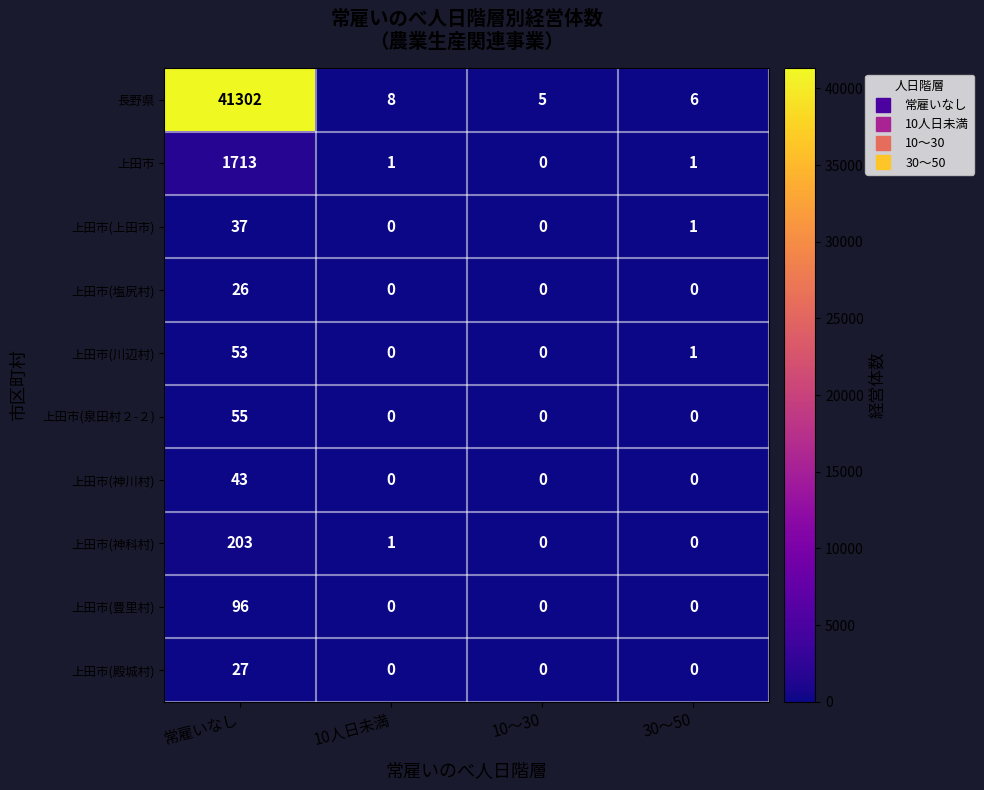

What is the greatest value displayed?

41302